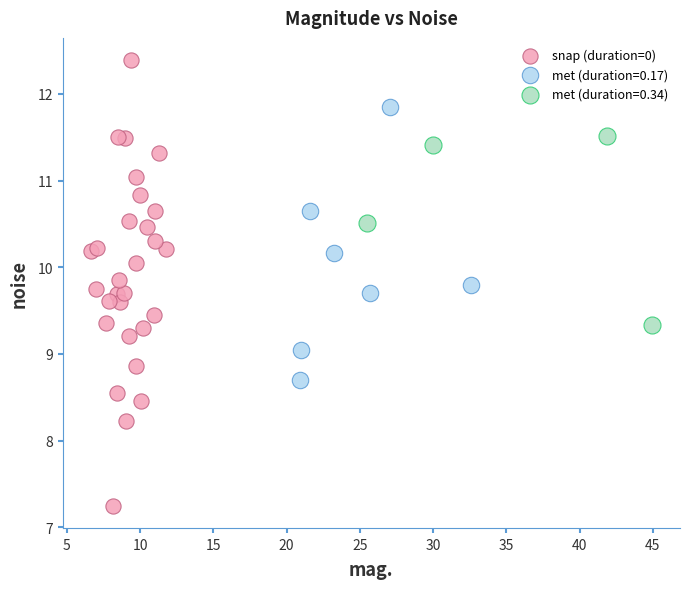

Which series reaches the maximum Y coordinate?

snap (duration=0)